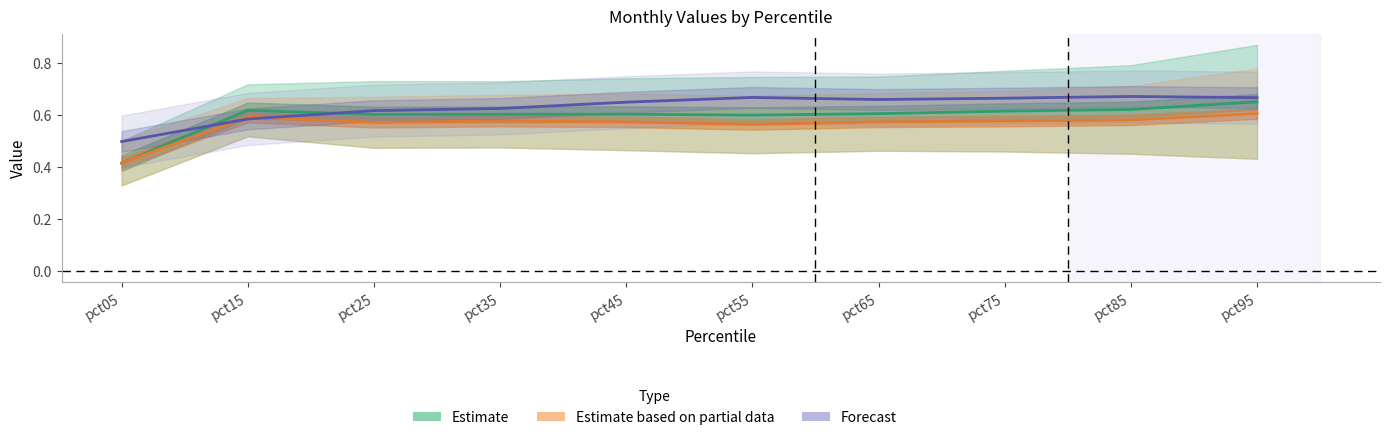

Which series ends up on top after the final intersection of Estimate and Forecast?

Forecast